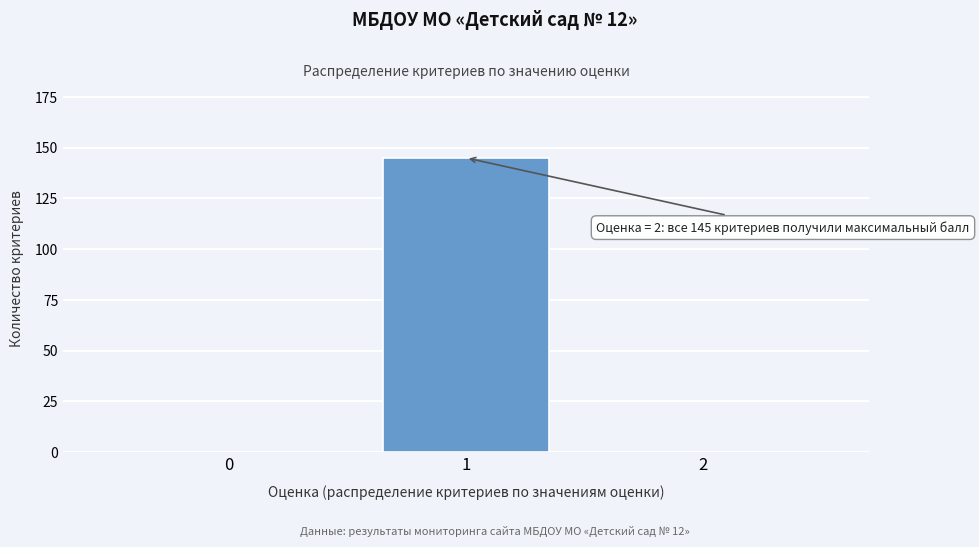

Reading left to right, extract all data points from this chart.

0=0	1=145	2=0